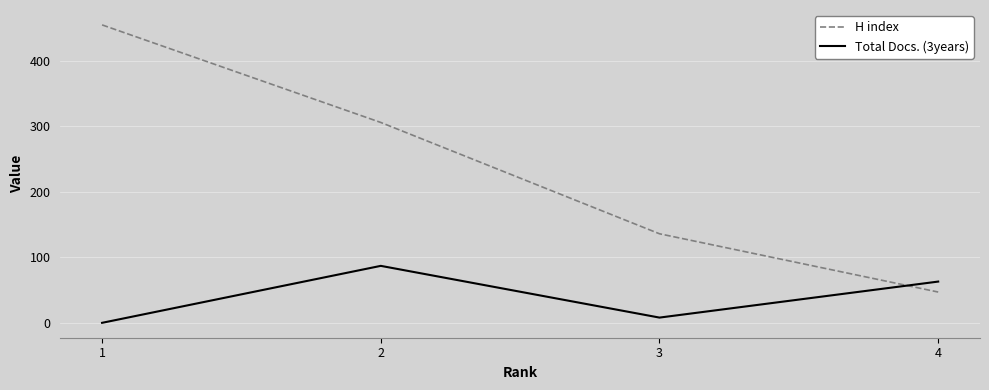

How many intersections are there between H index and Total Docs. (3years)?

1